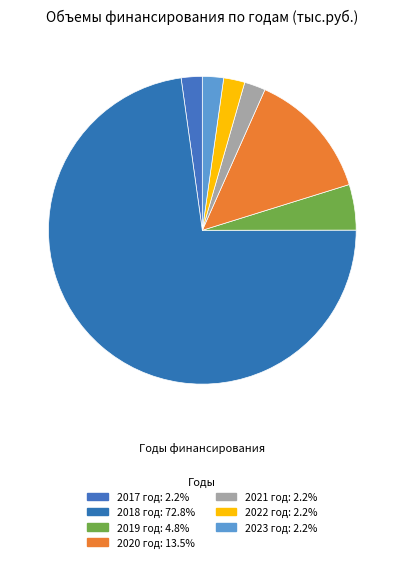

Is it true that 2021 год is 2% of the pie?

True